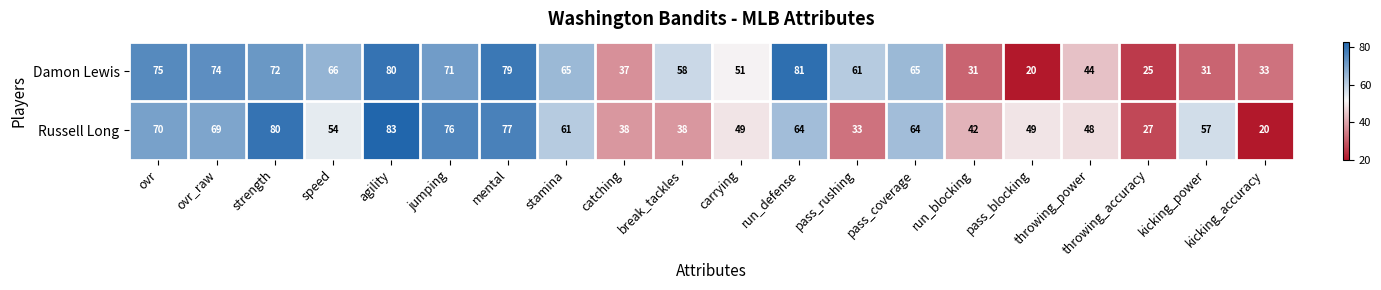

At which label is Damon Lewis closest to 50?

carrying